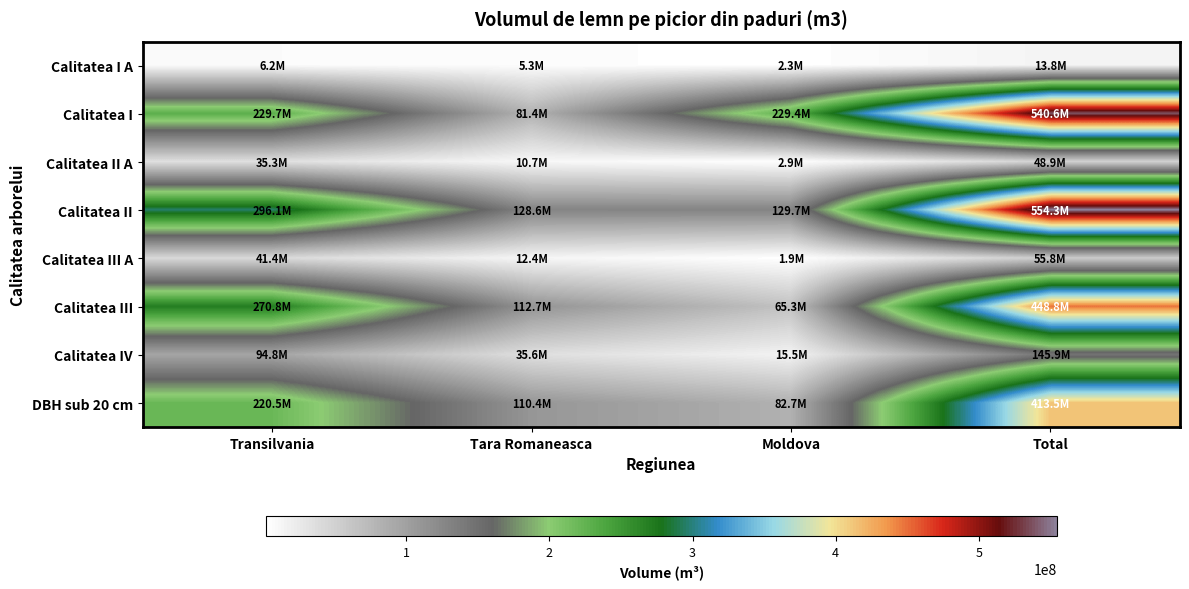

At how many categories does at least one series exceed 14040979?

4